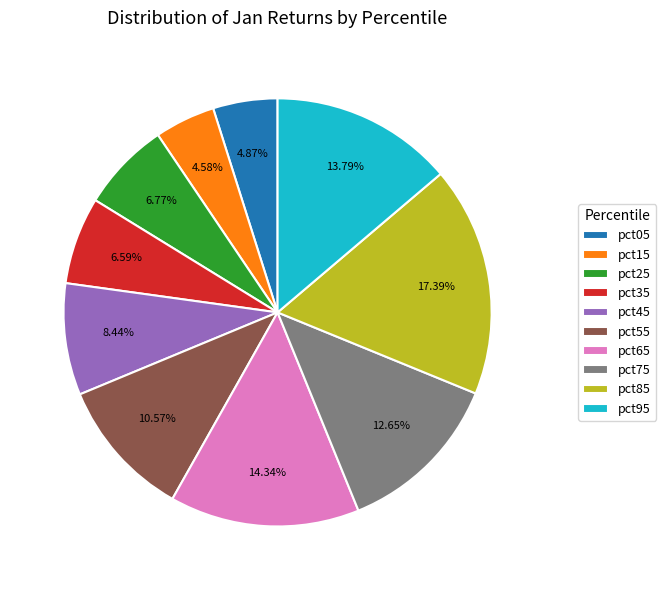

Between pct05 and pct95, which is larger?

pct95